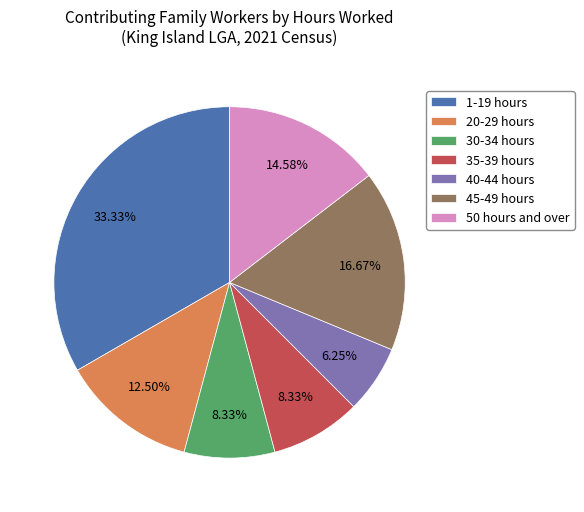

What is the total percentage of 20-29 hours and 1-19 hours?

45.8%